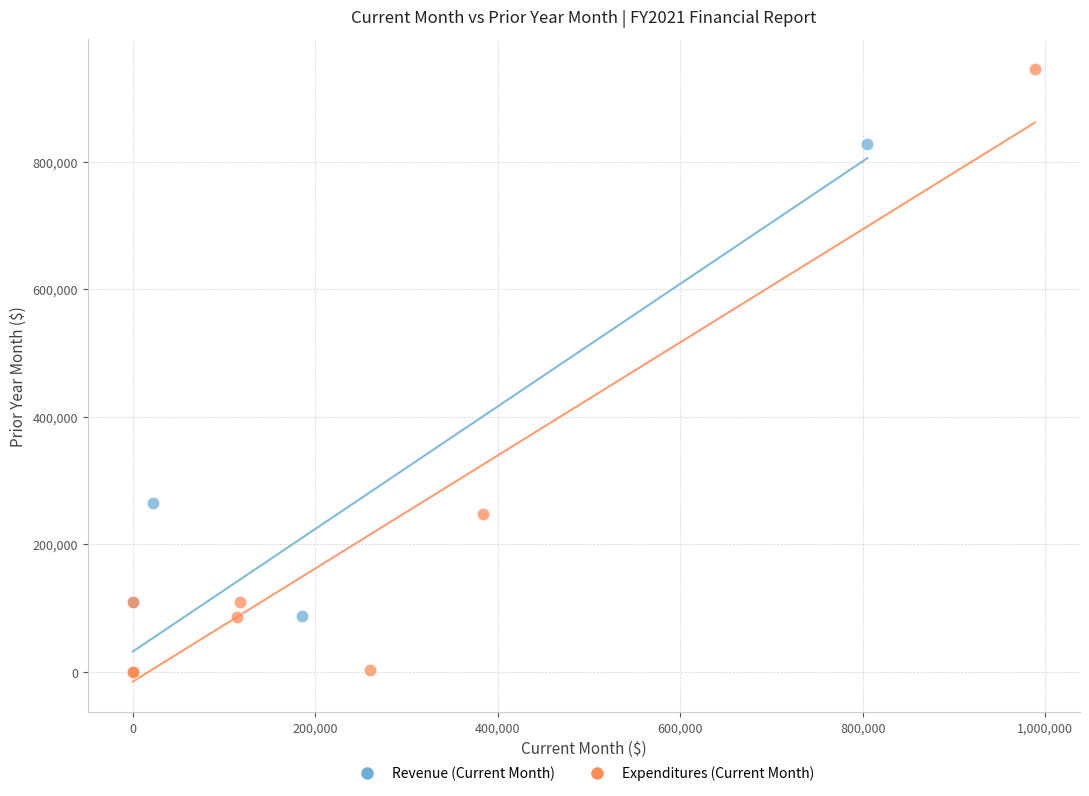

Which series reaches the maximum Y coordinate?

Expenditures (Current Month)